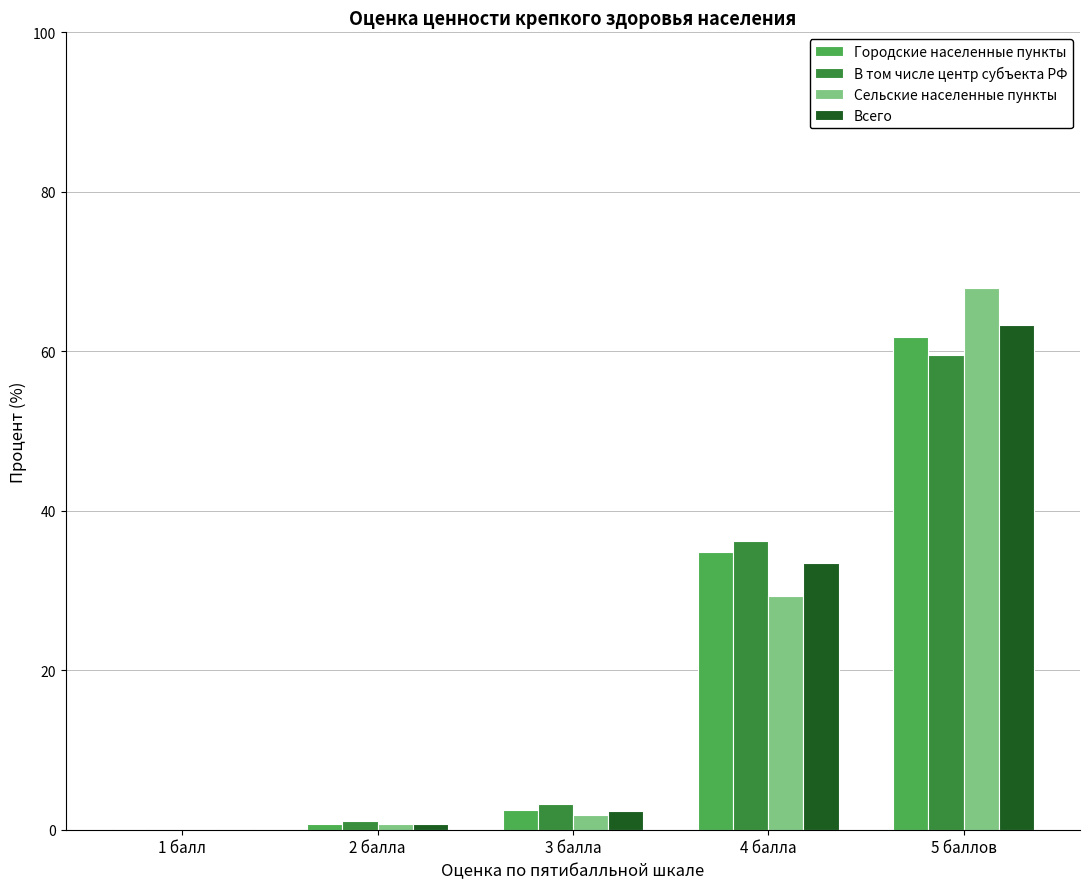

Which category has the highest value in the Городские населенные пункты series?

5 баллов